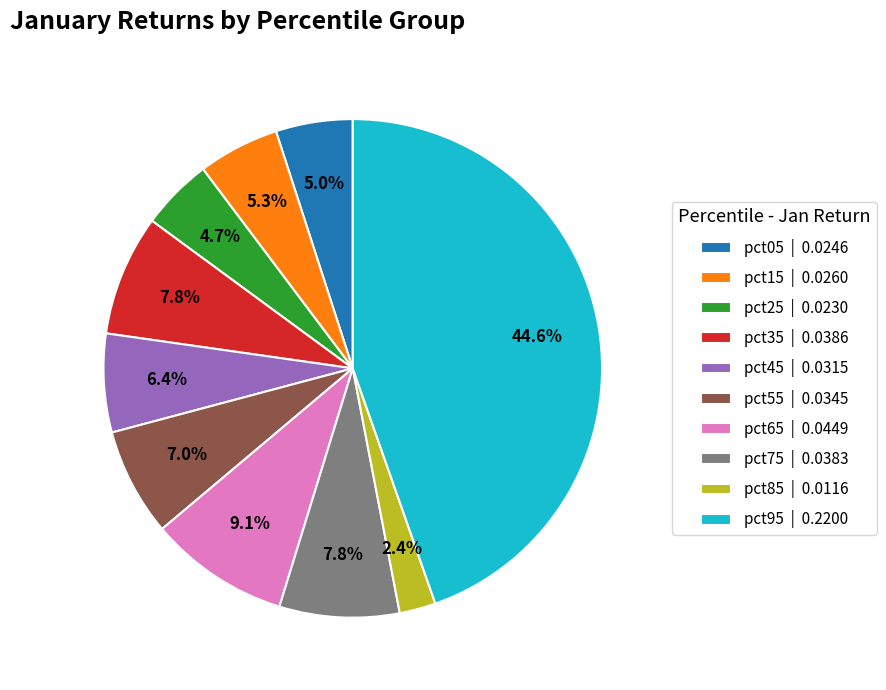

To the nearest percent, what is the combined percentage of pct65 and pct35?

17%